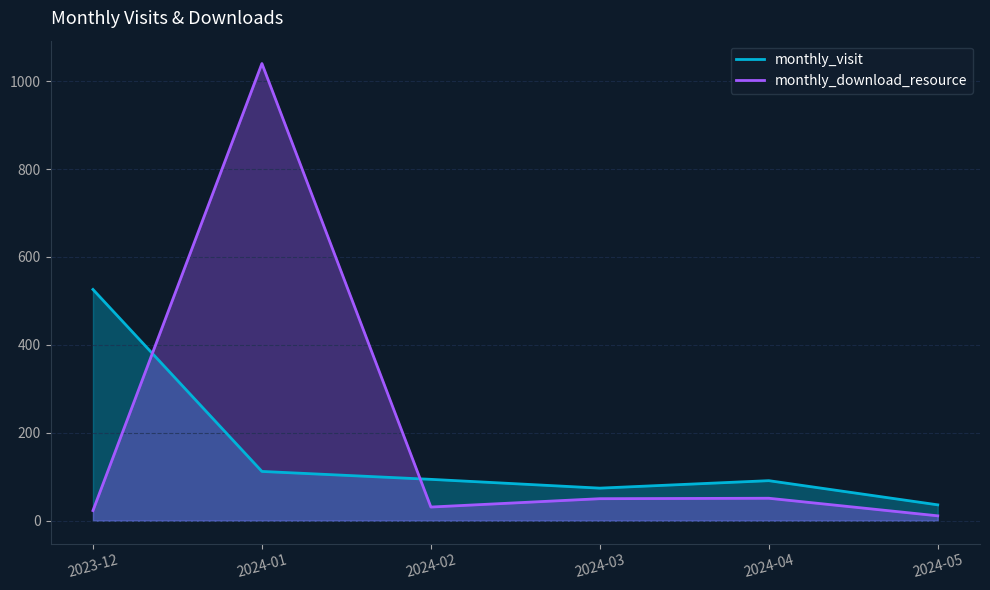

Reading left to right, list all the values displayed in this chart.

monthly_visit: 2023-12=526	2024-01=112	2024-02=94	2024-03=74	2024-04=91	2024-05=36
monthly_download_resource: 2023-12=23	2024-01=1040	2024-02=31	2024-03=50	2024-04=51	2024-05=11